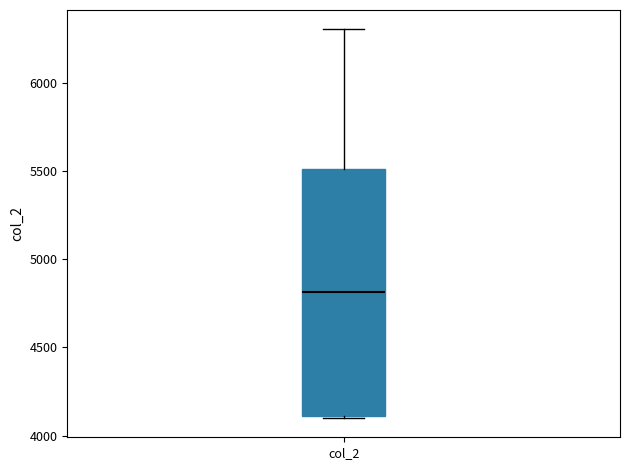

Transcribe this box plot: give where the median line is, the range the box spans, and where the two whiskers end, as read against the y-axis. The values are not printed on the chart, so give them approximately, as read against the axis.

median 4800, box 4100 to 5500, whiskers 4100 to 6300